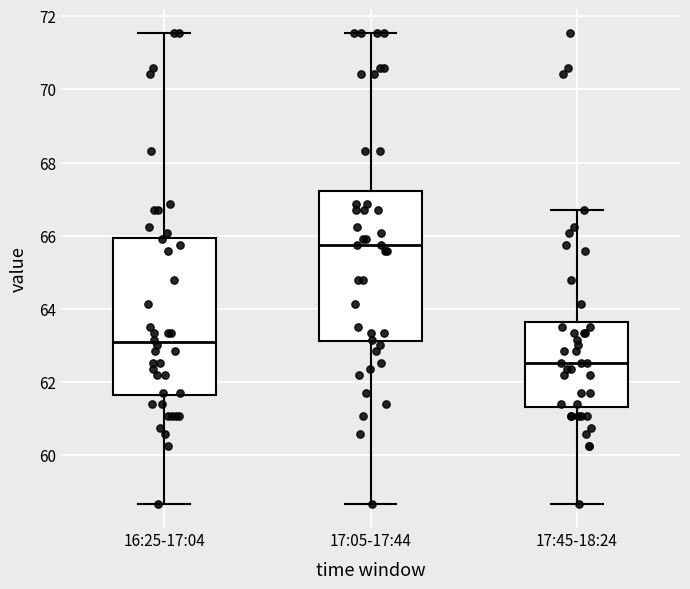

Reading left to right, read every box against the y-axis: the position of its median line, the range the box covers, and the ends of its whiskers. The values are not printed on the chart, so give them approximately, as read against the axis.

16:25-17:04: median 63.0, box 61.6 to 66.0, whiskers 58.6 to 71.6
17:05-17:44: median 65.8, box 63.2 to 67.2, whiskers 58.6 to 71.6
17:45-18:24: median 62.6, box 61.4 to 63.6, whiskers 58.6 to 66.8